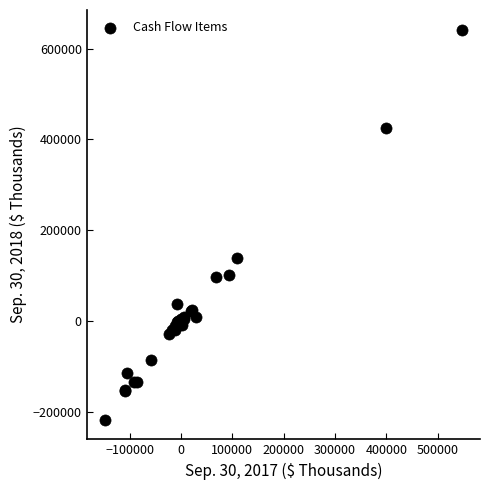

What Y value in the scatter plot is closest to 212475?

138186